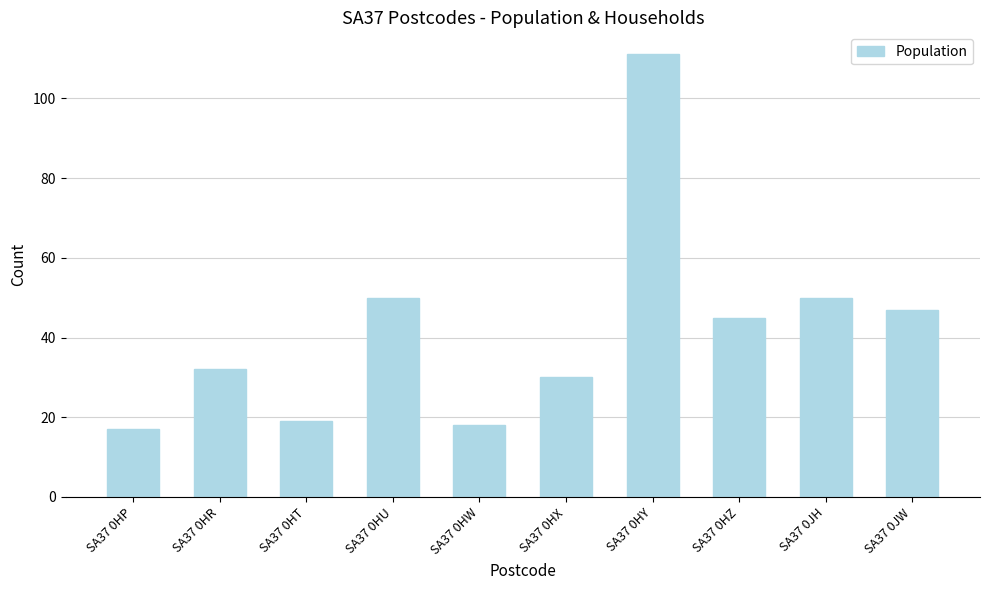

The value at SA37 0HT is 12. True or false?

False